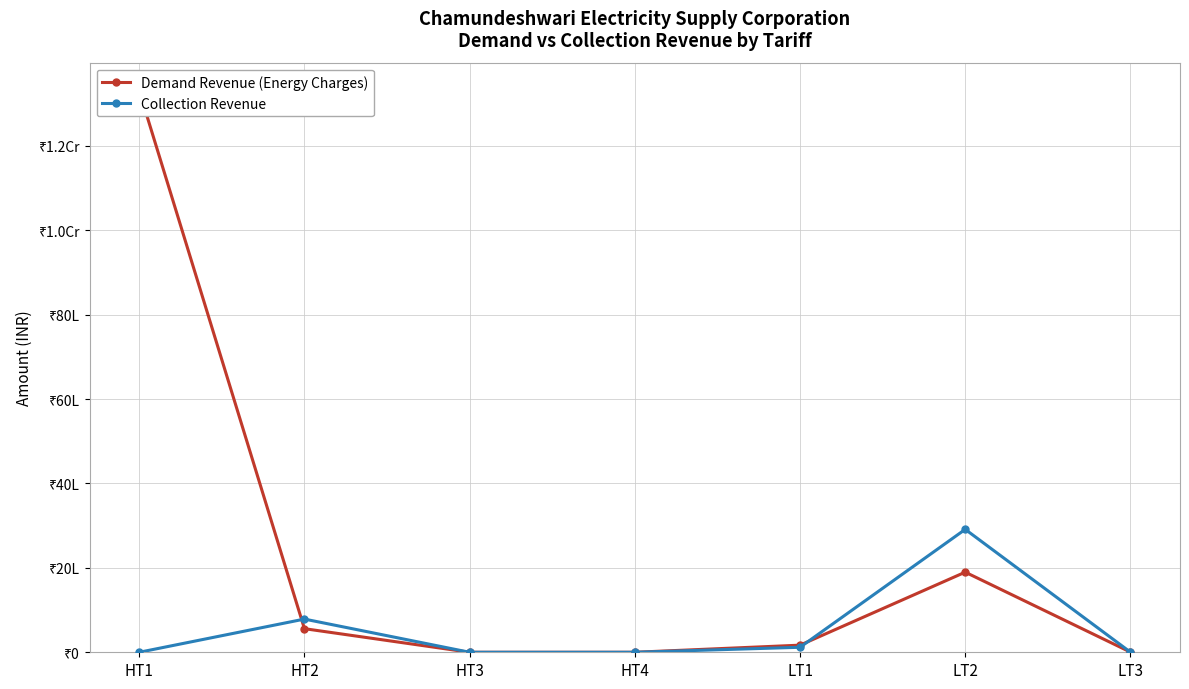

How many categories are shown in the chart?

7